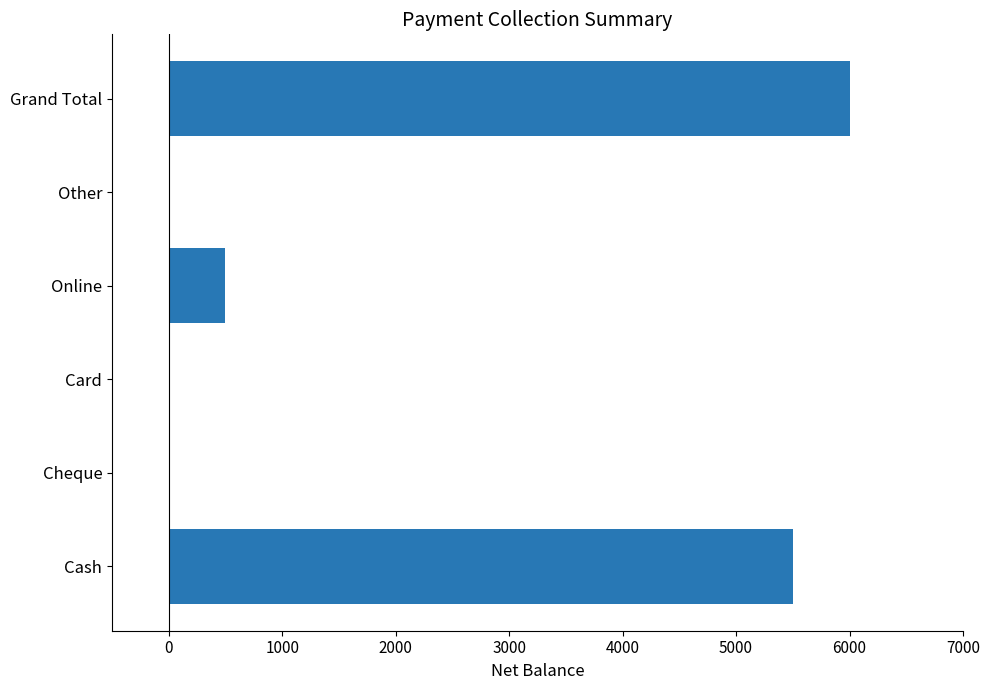

What is the sum of all values?

12000